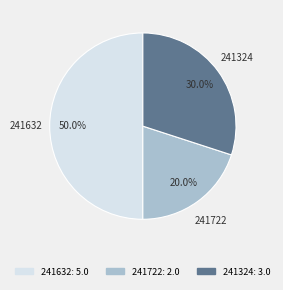

The 241632 slice represents 50% of the pie. True or false?

True